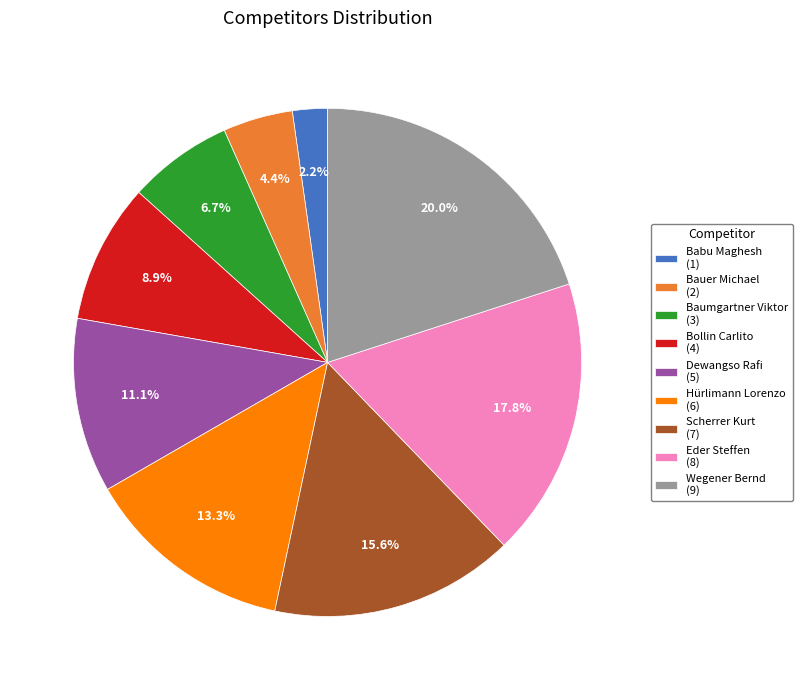

Count the number of slices in the pie.

9